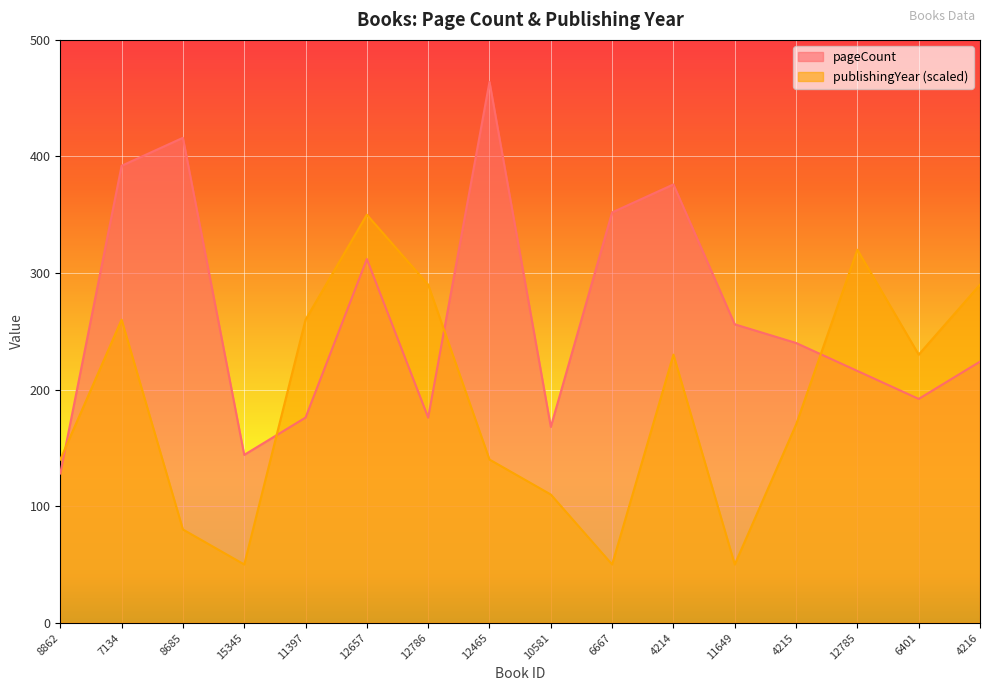

Where does the publishingYear series first go above 230?

7134